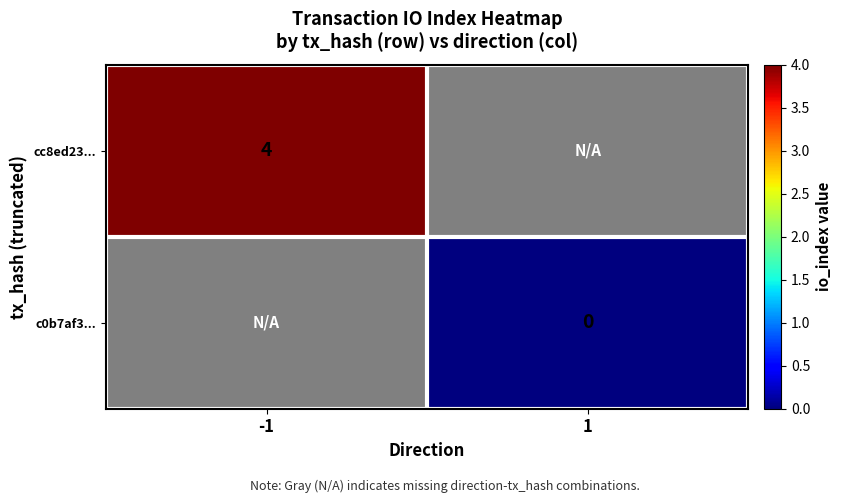

At which label does cc8ed23... reach its peak?

-1